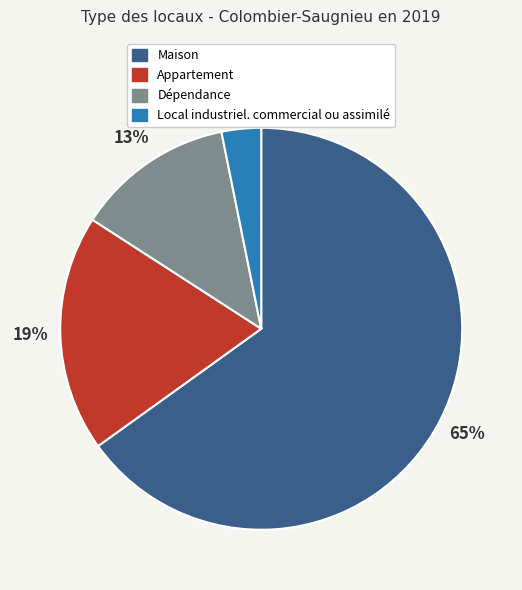

Combined, do Appartement and Dépendance account for over 50%?

No